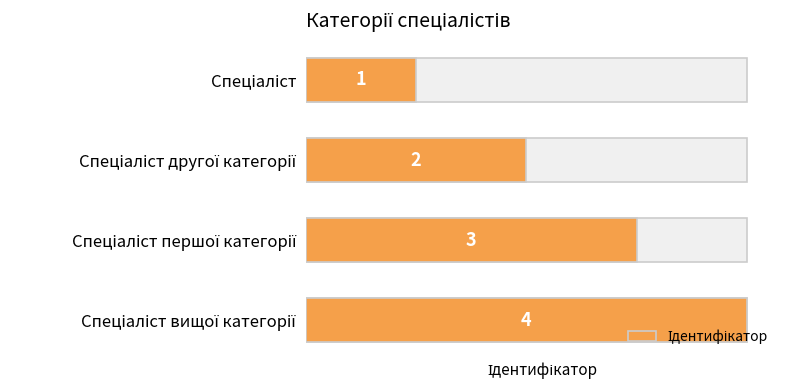

What is the value of the 4th bar from the left?

4